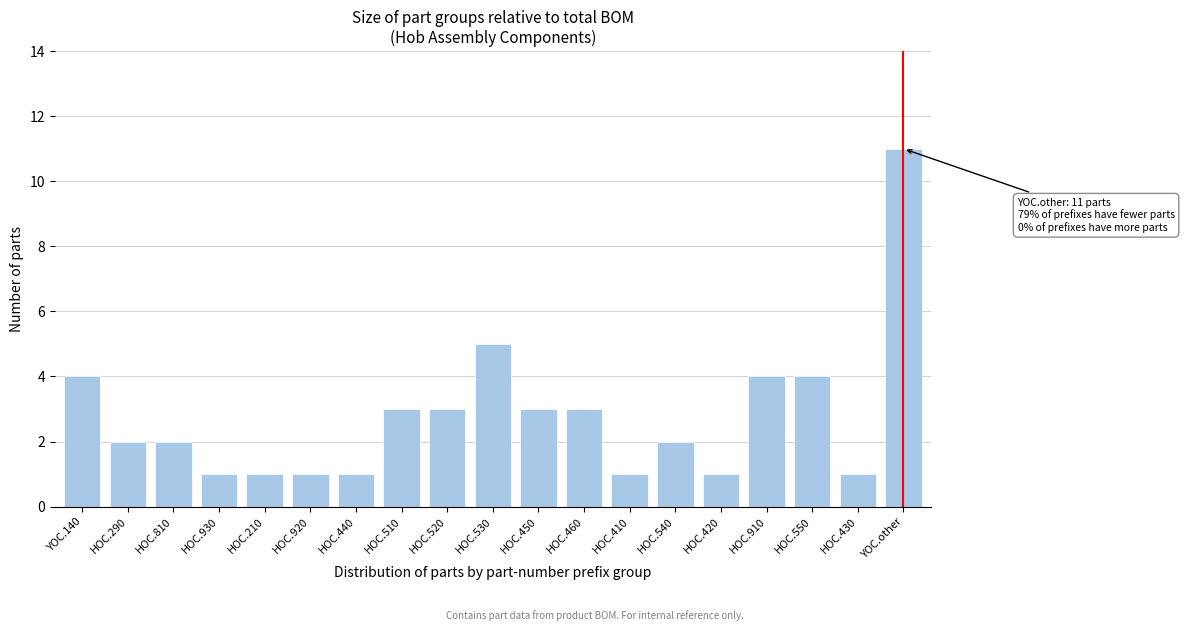

Reading left to right, transcribe all the data shown in this chart.

4	2	2	1	1	1	1	3	3	5	3	3	1	2	1	4	4	1	11